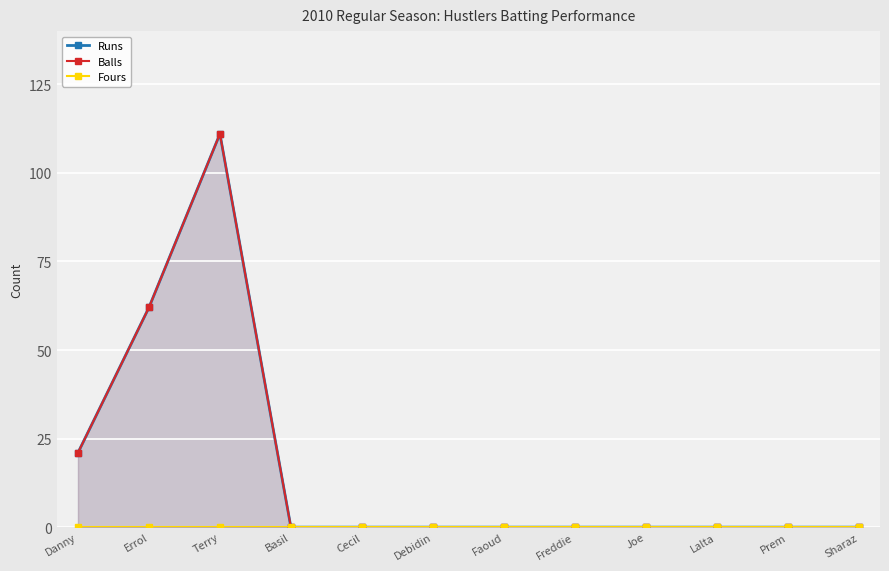

What is the sum of the Balls values at Cecil and Danny?

21